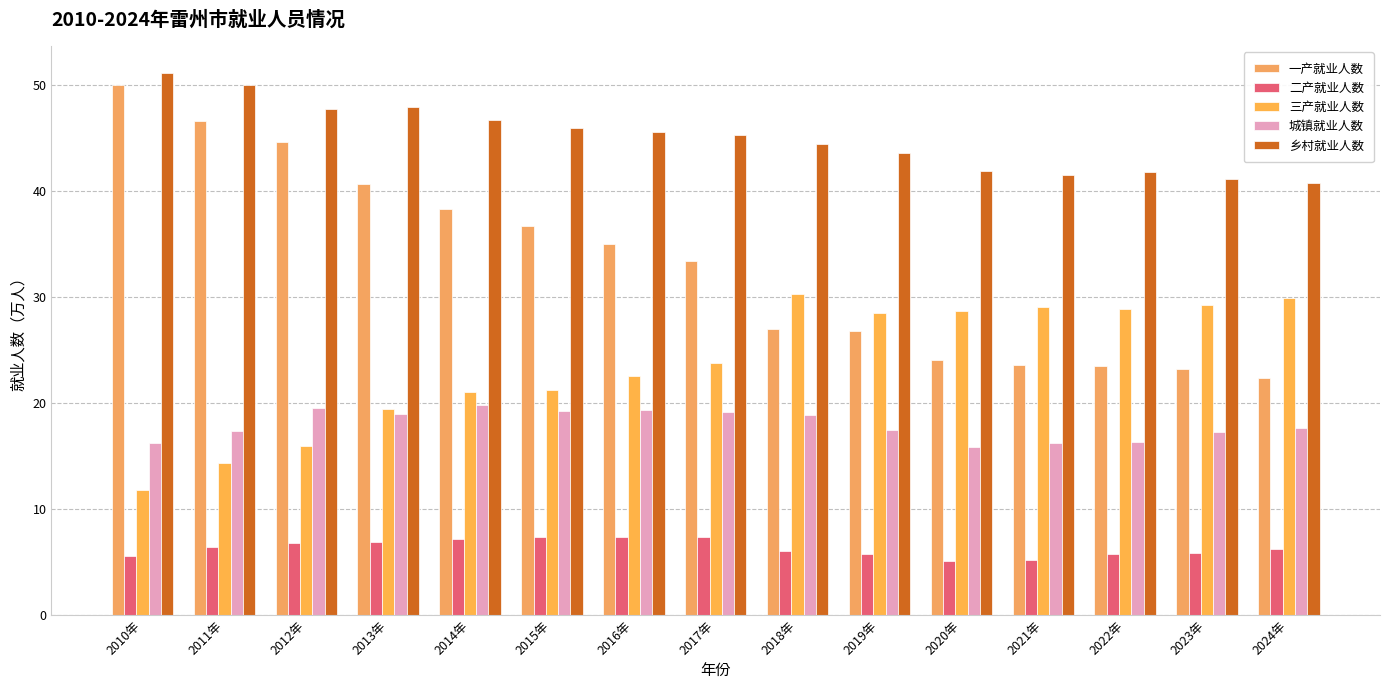

At how many categories does at least one series exceed 32?

15